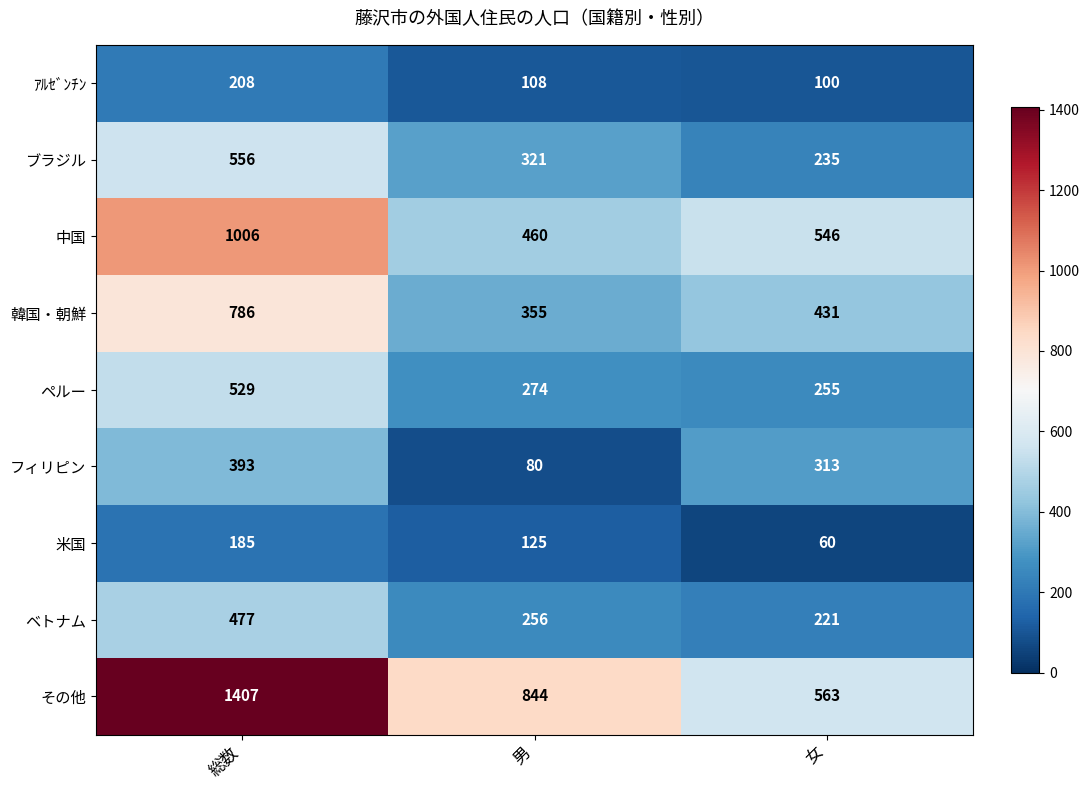

Reading left to right, extract all data points from this chart.

ｱﾙｾﾞﾝﾁﾝ: 総数=208	男=108	女=100
ブラジル: 総数=556	男=321	女=235
中国: 総数=1006	男=460	女=546
韓国・朝鮮: 総数=786	男=355	女=431
ペルー: 総数=529	男=274	女=255
フィリピン: 総数=393	男=80	女=313
米国: 総数=185	男=125	女=60
ベトナム: 総数=477	男=256	女=221
その他: 総数=1407	男=844	女=563